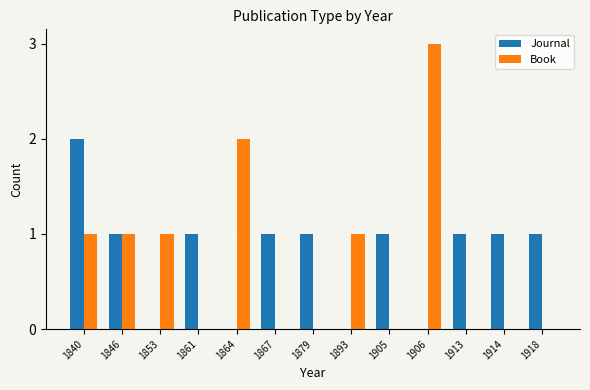

What are all the series names shown in the legend?

Journal, Book